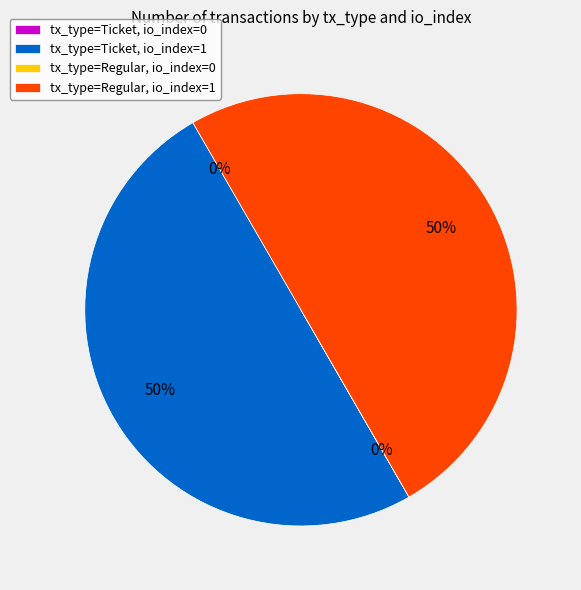

To the nearest percent, what is the difference between the largest and smallest slice percentages?

50%